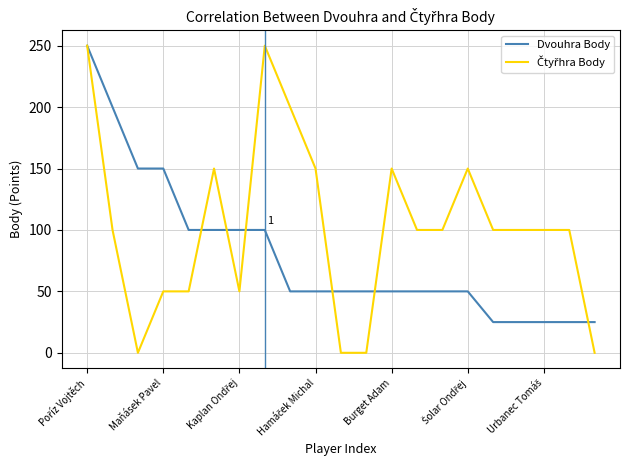

What is the minimum value for Dvouhra Body?

25